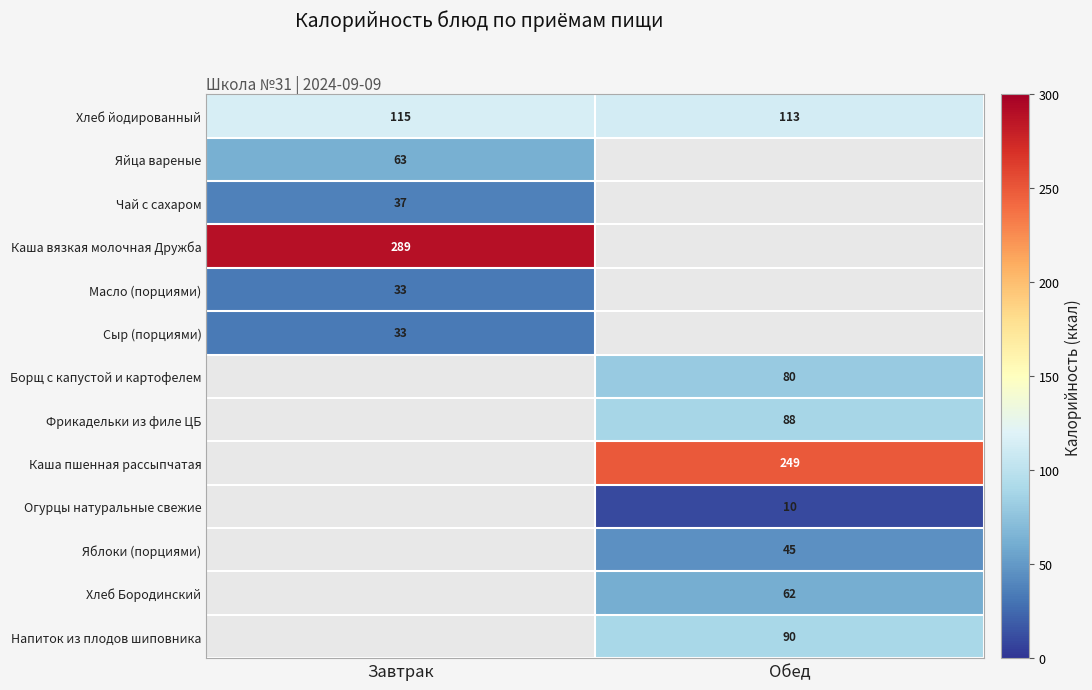

What is the average value of the Хлеб йодированный series?

114